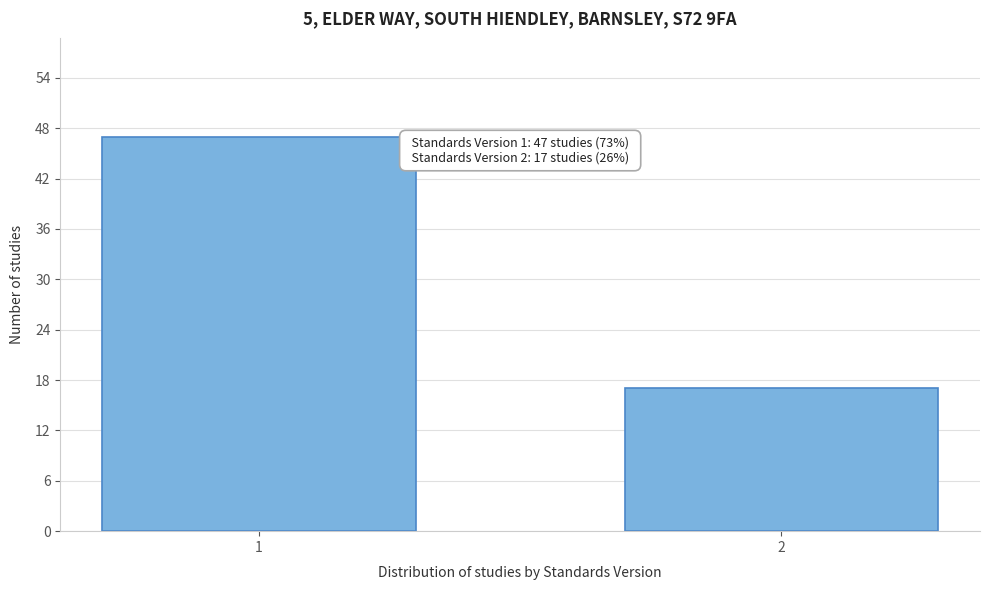

Reading right to left, extract all data points from this chart.

2=17	1=47